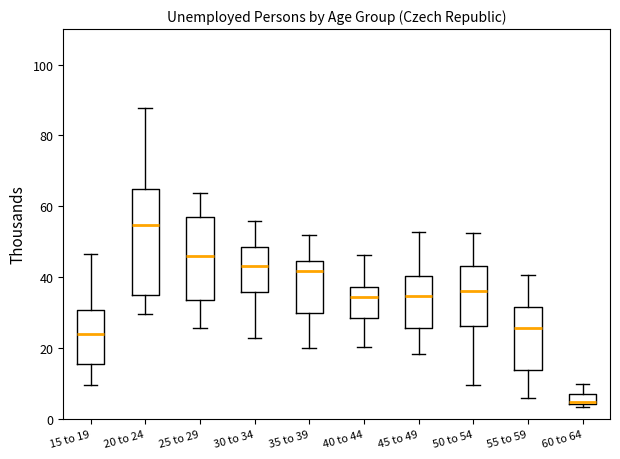

Where is the upper edge of the box for 55 to 59 on the y-axis? The values are not printed on the chart, so give them approximately, as read against the axis.

32